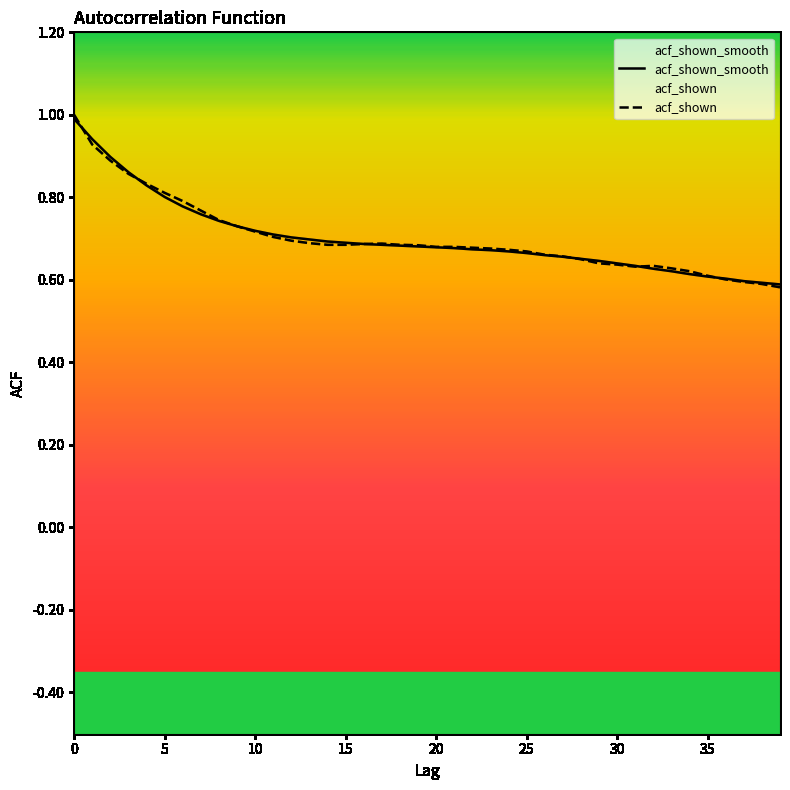

List the series in order of their peak value, lowest first.

acf_shown_smooth, acf_shown